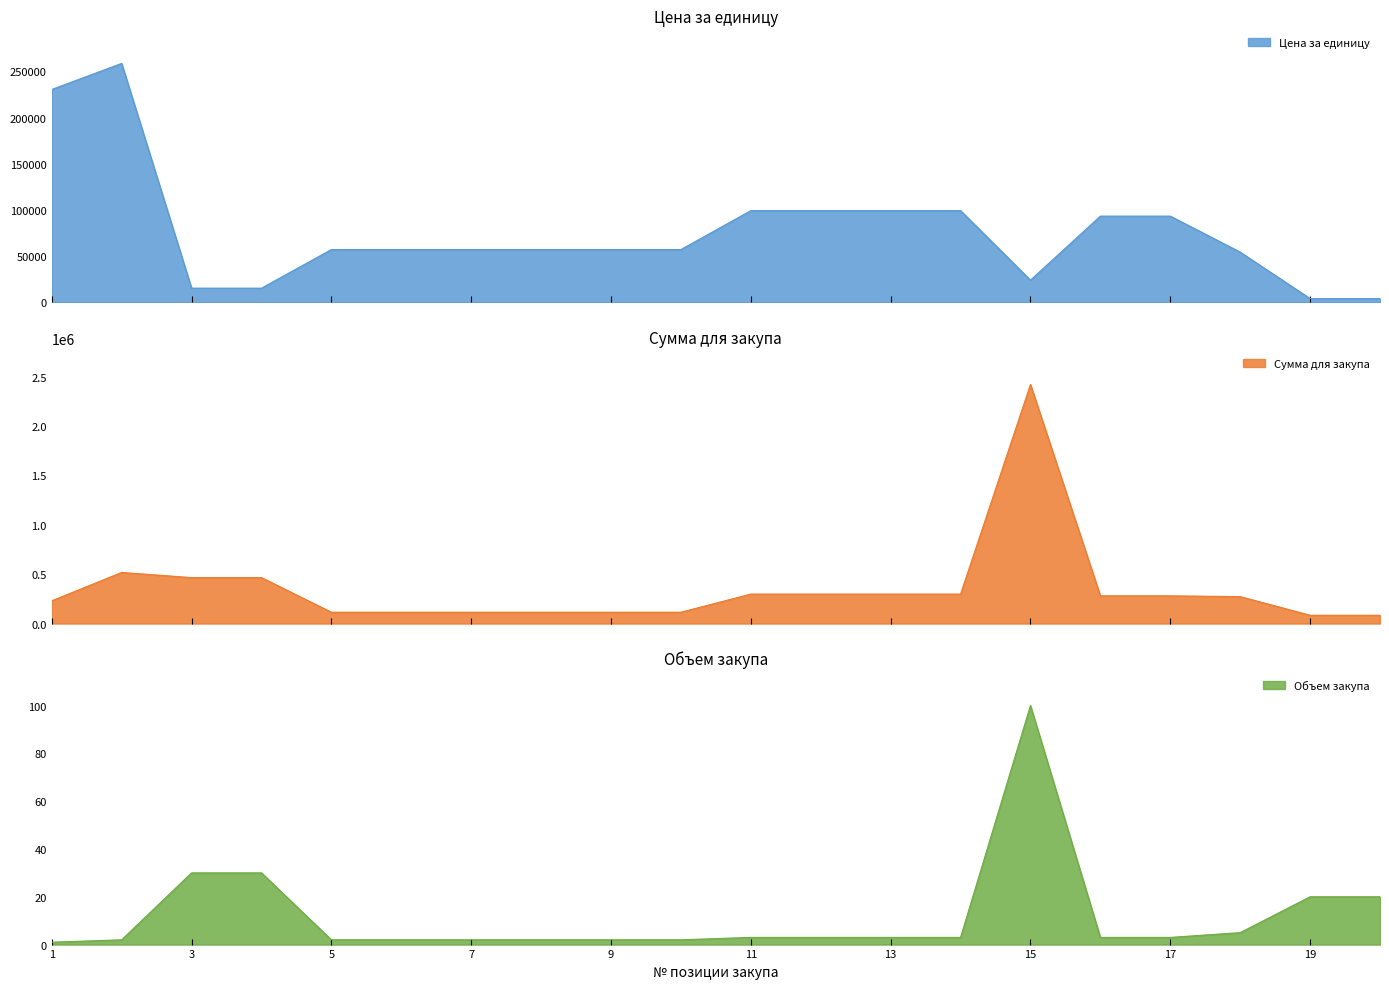

Reading left to right, transcribe all the data shown in this chart.

Цена за единицу: 230418	258587	15500	15500	57270	57270	57270	57270	57270	57270	99360	99360	99360	99360	24200	93420	93420	54500	4200	4200
Сумма для закупа: 230418	517174	465000	465000	114540	114540	114540	114540	114540	114540	298080	298080	298080	298080	2420000	280260	280260	272500	84000	84000
Объем закупа: 1	2	30	30	2	2	2	2	2	2	3	3	3	3	100	3	3	5	20	20